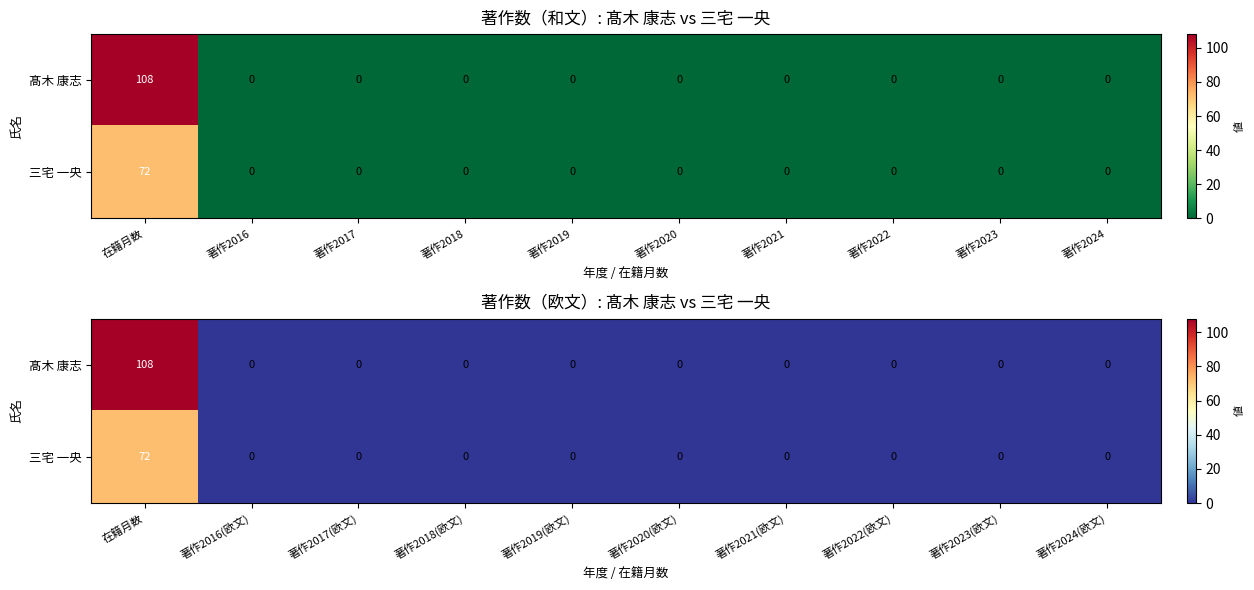

What is the highest value of the 髙木 康志 series?

108